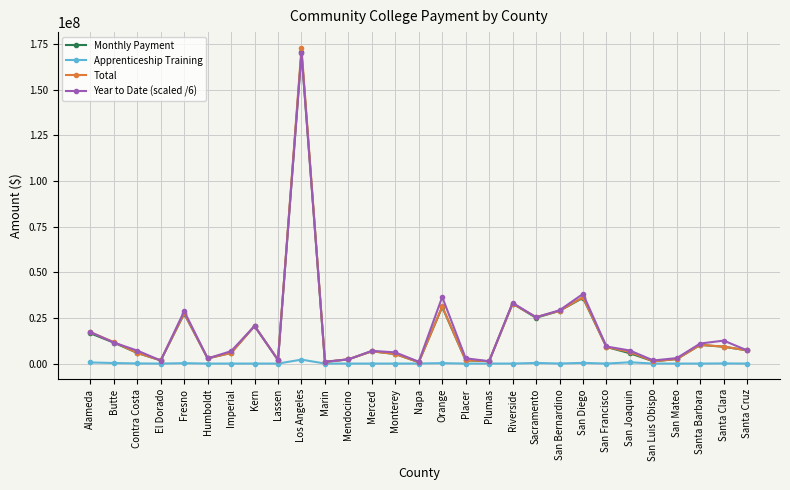

True or false: Total has a value of 7226576.0 at Santa Cruz.

True